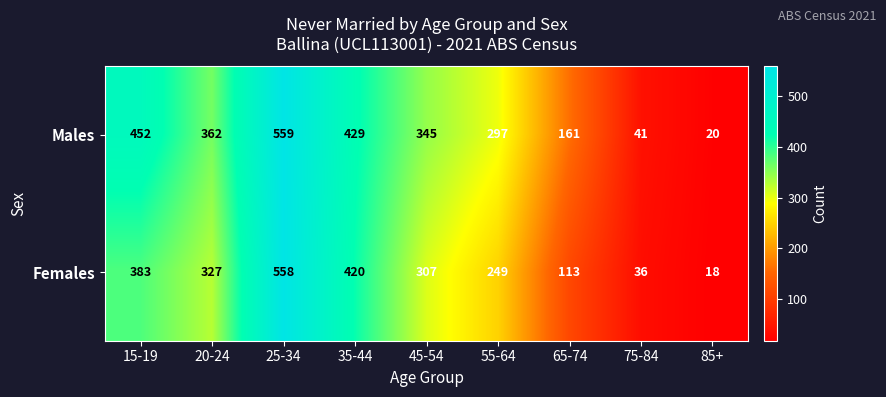

How many series are shown in this chart?

2